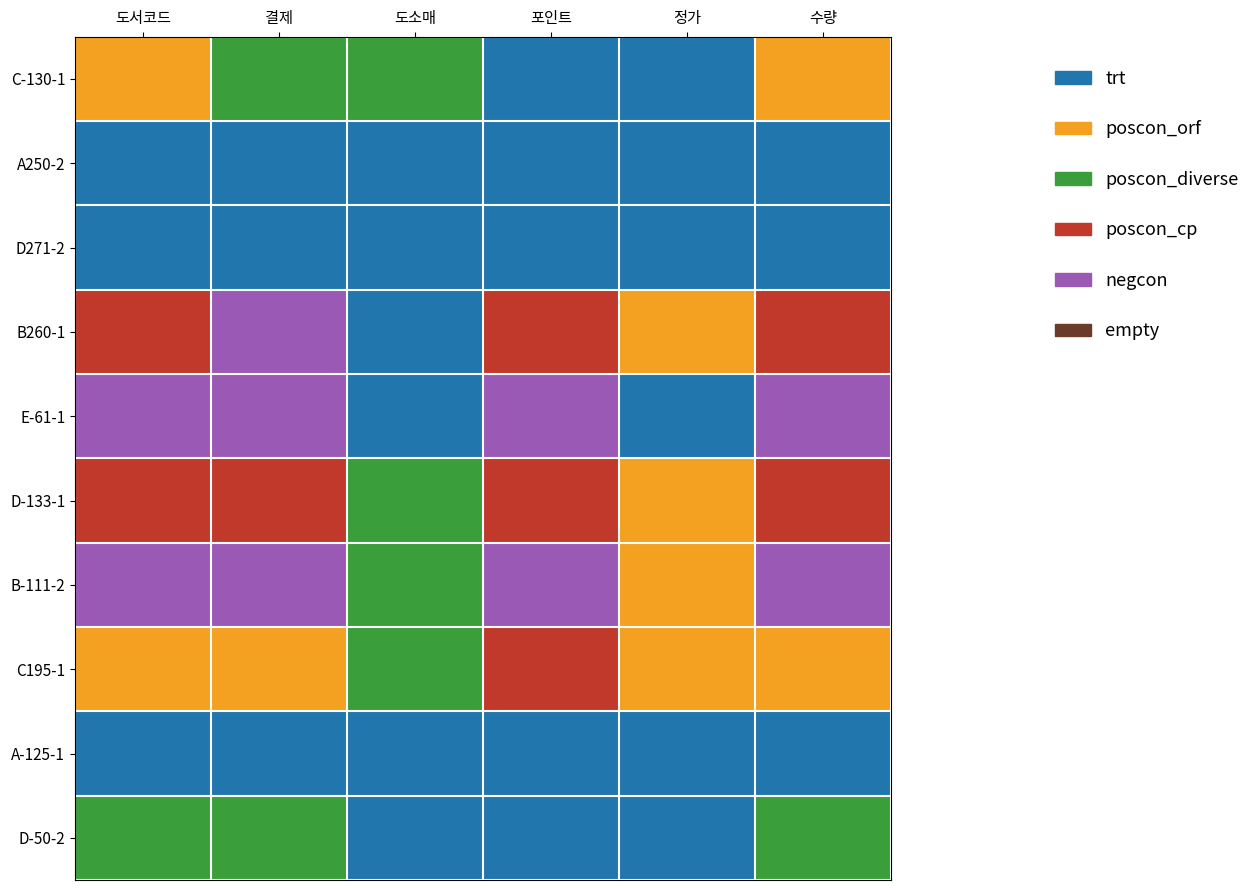

Reading left to right, extract all data points from this chart.

C-130-1: 도서코드=1	결제=2	도소매=2	포인트=0	정가=0	수량=1
A250-2: 도서코드=0	결제=0	도소매=0	포인트=0	정가=0	수량=0
D271-2: 도서코드=0	결제=0	도소매=0	포인트=0	정가=0	수량=0
B260-1: 도서코드=3	결제=4	도소매=0	포인트=3	정가=1	수량=3
E-61-1: 도서코드=4	결제=4	도소매=0	포인트=4	정가=0	수량=4
D-133-1: 도서코드=3	결제=3	도소매=2	포인트=3	정가=1	수량=3
B-111-2: 도서코드=4	결제=4	도소매=2	포인트=4	정가=1	수량=4
C195-1: 도서코드=1	결제=1	도소매=2	포인트=3	정가=1	수량=1
A-125-1: 도서코드=0	결제=0	도소매=0	포인트=0	정가=0	수량=0
D-50-2: 도서코드=2	결제=2	도소매=0	포인트=0	정가=0	수량=2